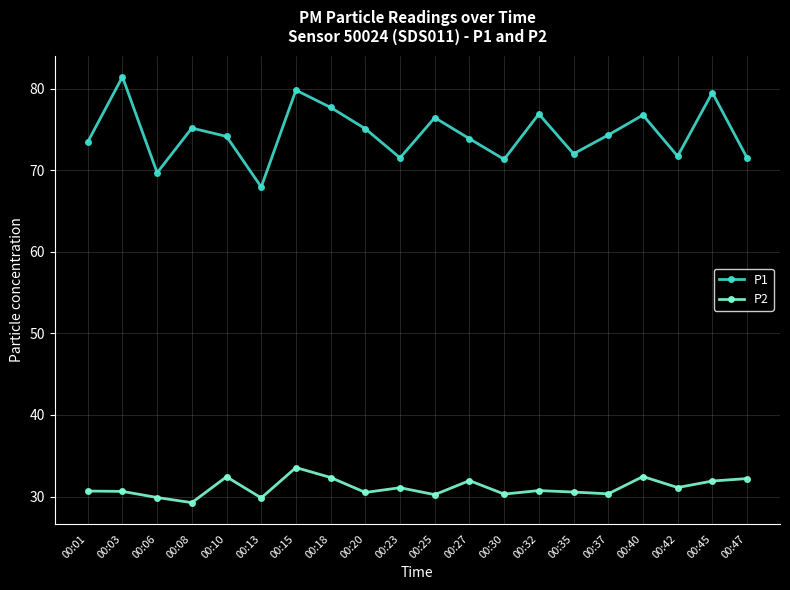

True or false: P2 and P1 intersect in this chart.

False